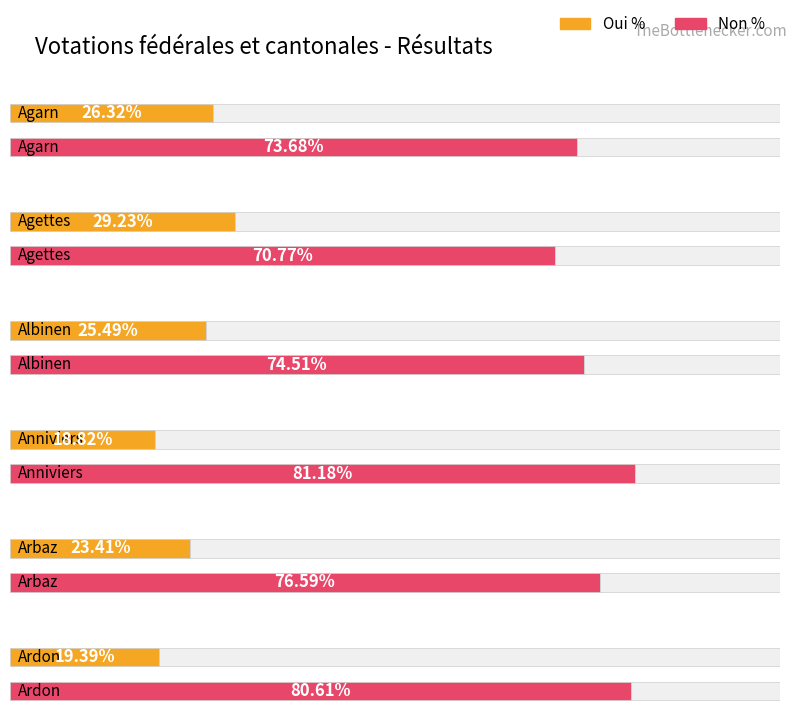

At Arbaz, list the series in order from smallest to largest.

Oui %, Non %